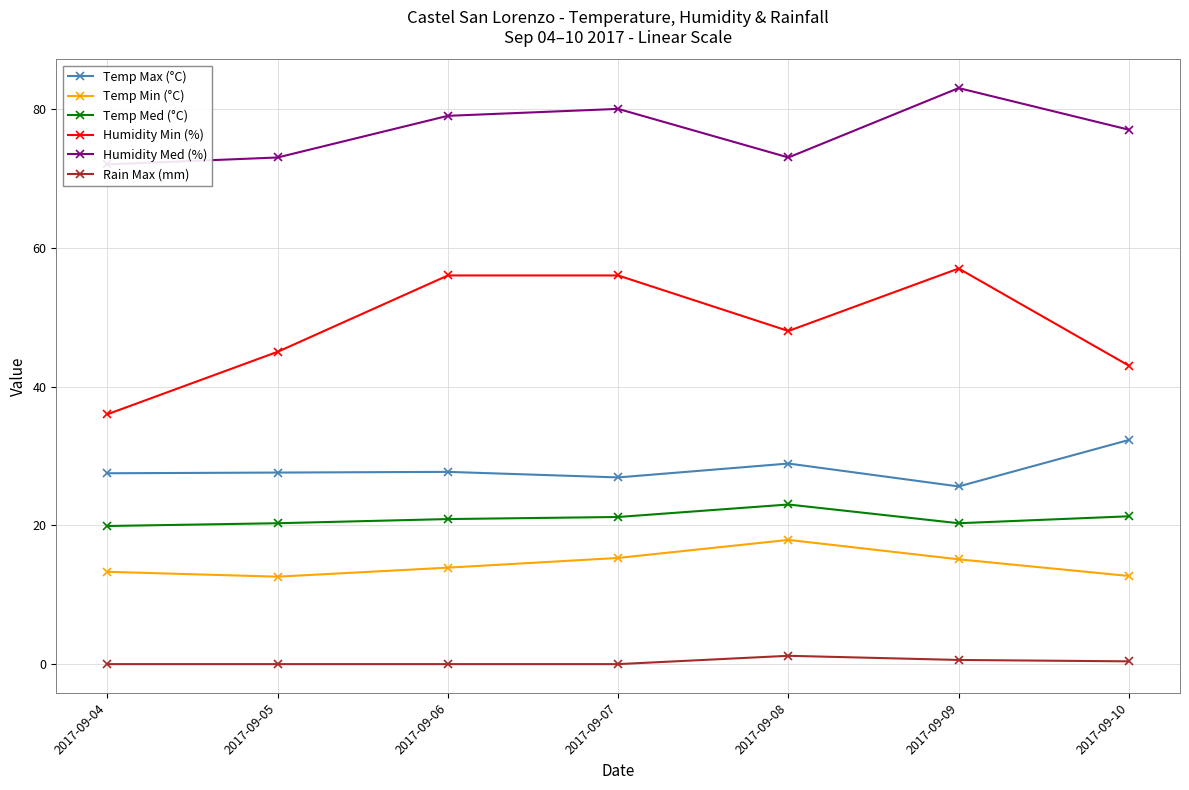

True or false: Rain Max (mm) and Humidity Min (%) cross at least once.

False